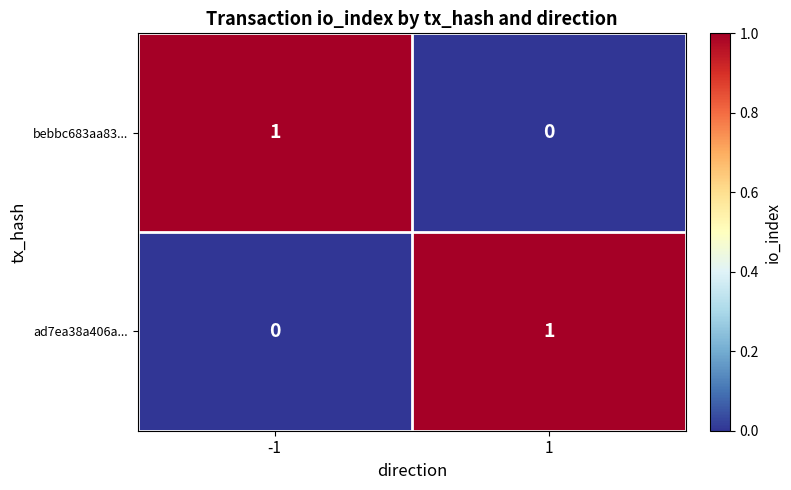

Rank the categories by ad7ea38a406a... value from highest to lowest.

1, -1